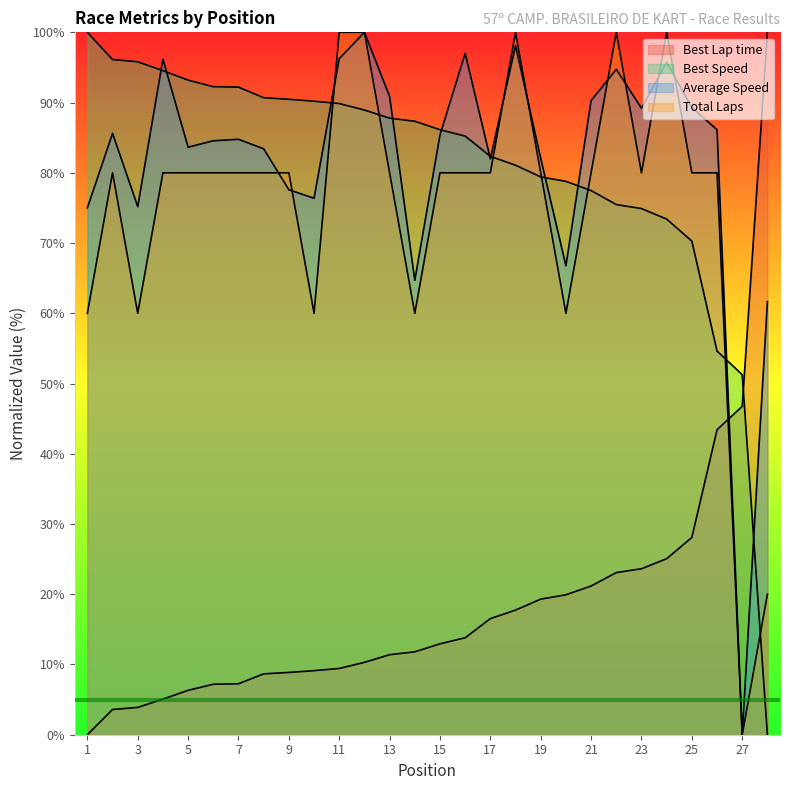

How many positive values does the Total Laps series have?

27